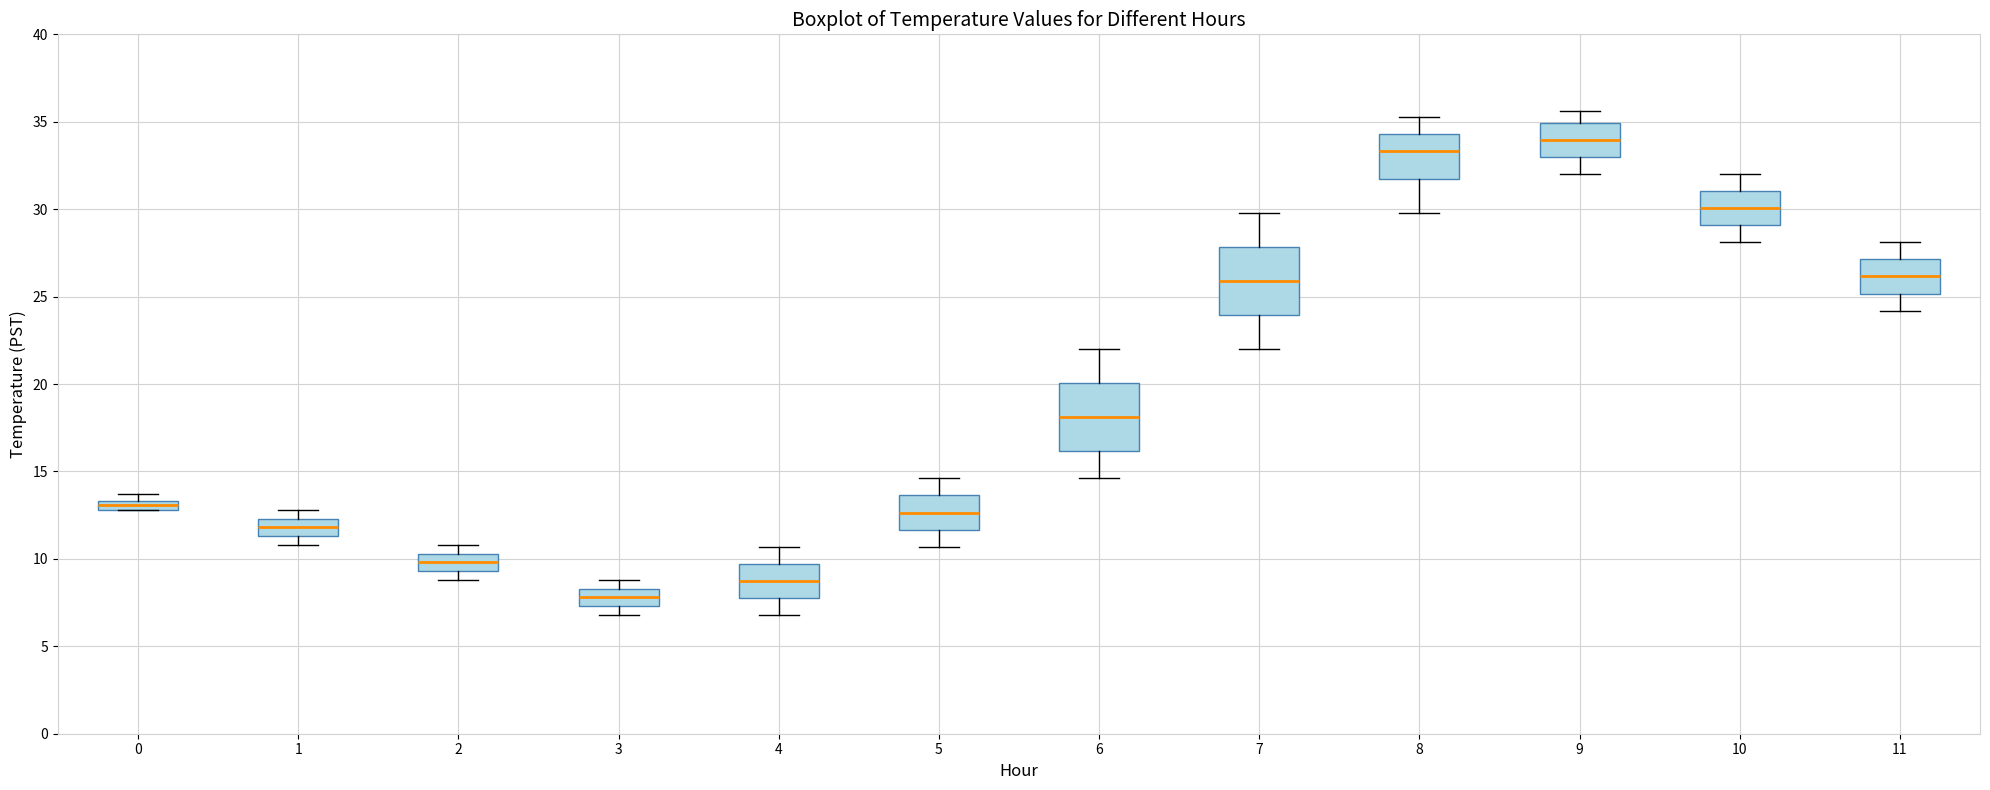

Which box has the highest median line?

9